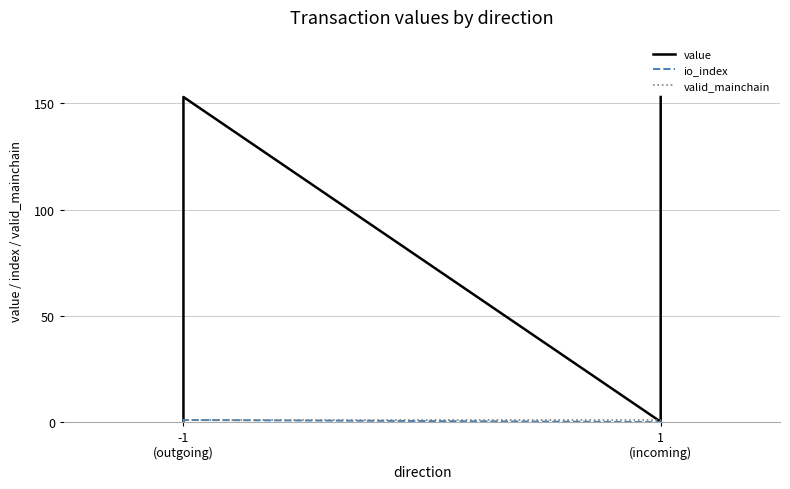

What is the difference between the maximum and second lowest values in the value series?

152.9